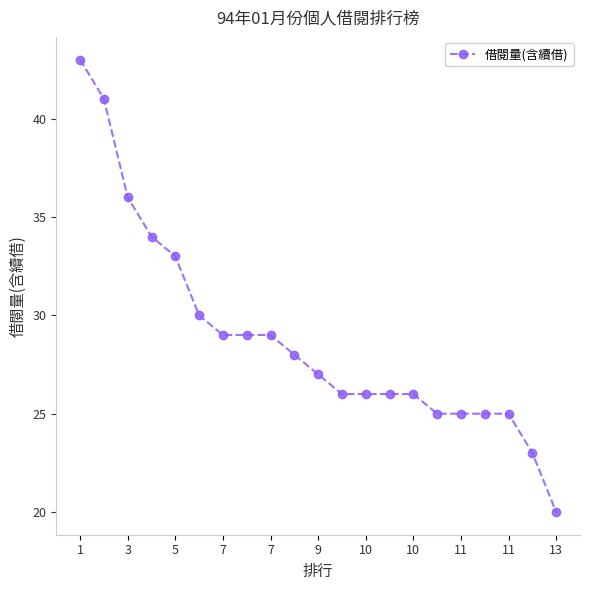

What is the difference between the second highest and minimum values?

21